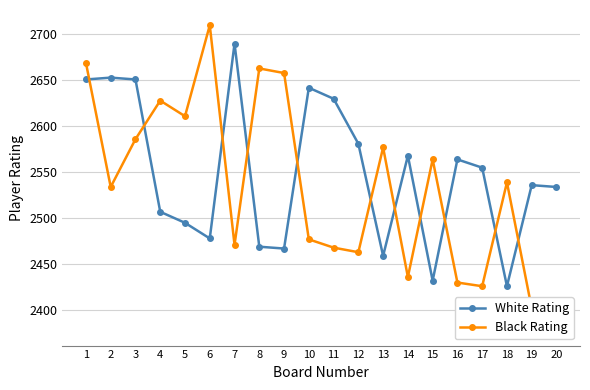

Reading left to right, what are all the values shown in this chart?

White Rating: 1=2651	2=2653	3=2651	4=2507	5=2495	6=2478	7=2690	8=2469	9=2467	10=2642	11=2630	12=2581	13=2459	14=2568	15=2432	16=2564	17=2555	18=2426	19=2536	20=2534
Black Rating: 1=2669	2=2534	3=2586	4=2628	5=2611	6=2710	7=2471	8=2663	9=2658	10=2477	11=2468	12=2463	13=2577	14=2436	15=2564	16=2430	17=2426	18=2539	19=2402	20=2378